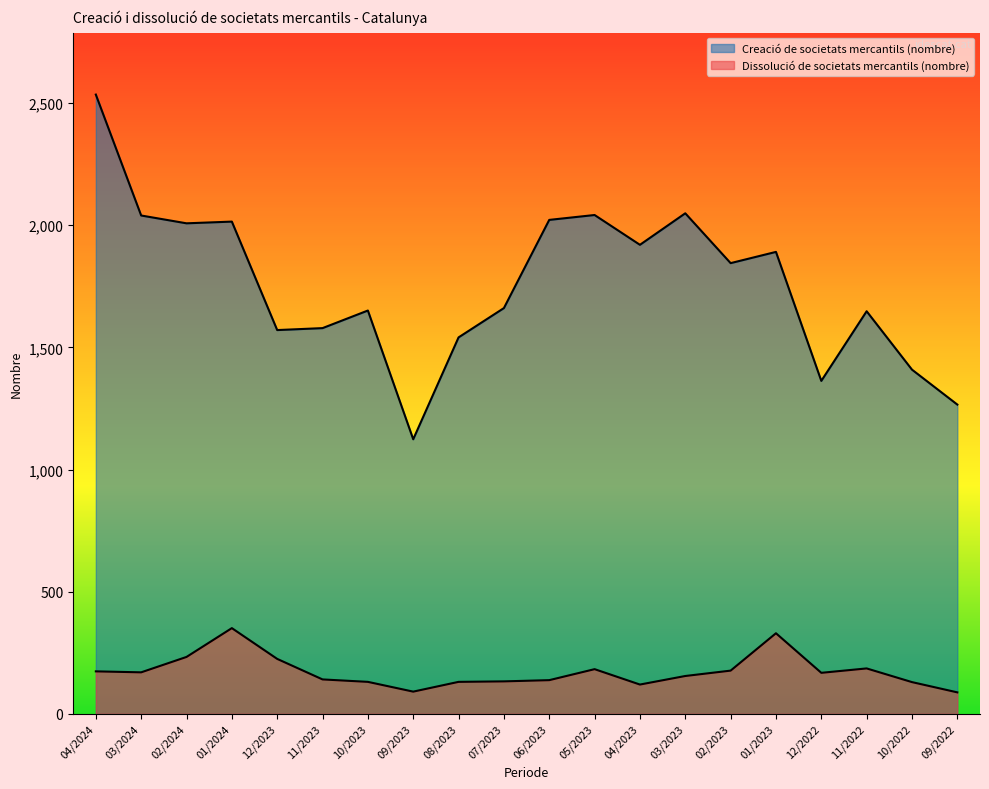

Where does the Dissolució de societats mercantils (nombre) series first go above 168?

04/2024